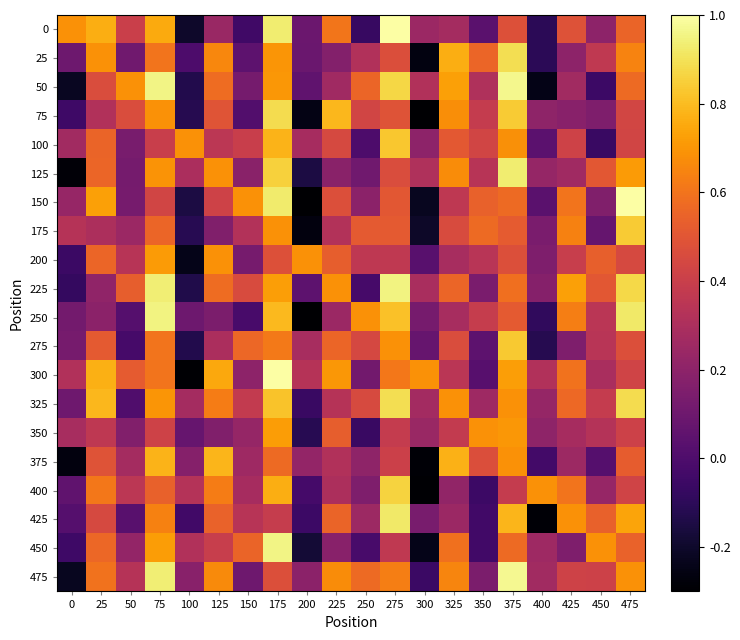

Which series has the largest range (max minus min)?

150